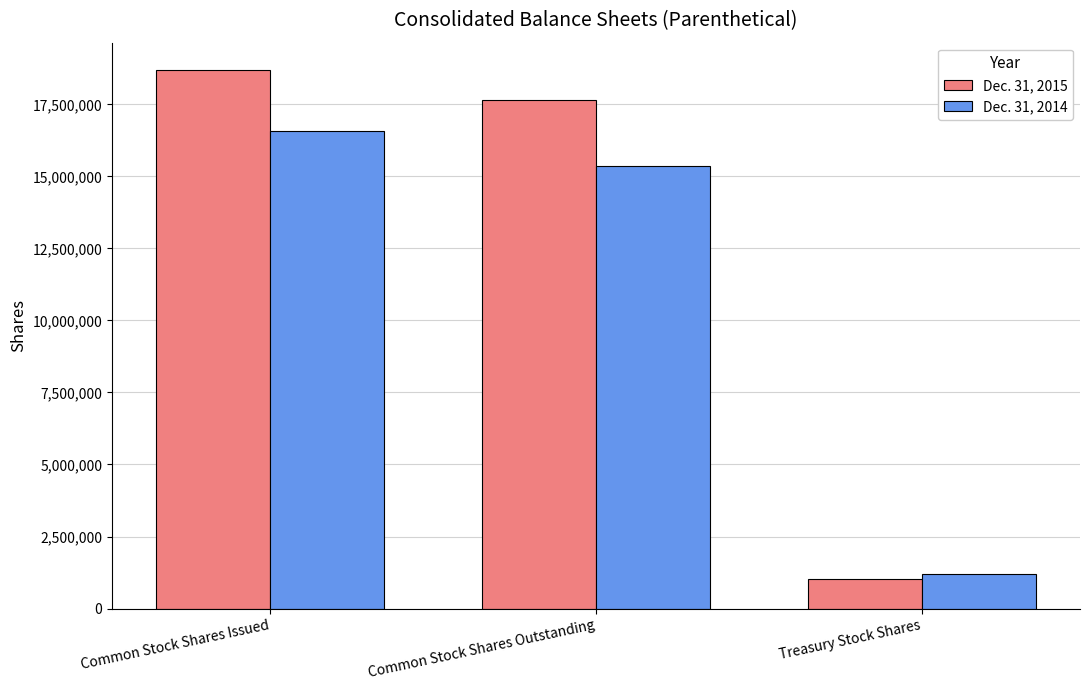

Between Common Stock Shares Outstanding and Treasury Stock Shares, which series saw the biggest shift?

Dec. 31, 2015